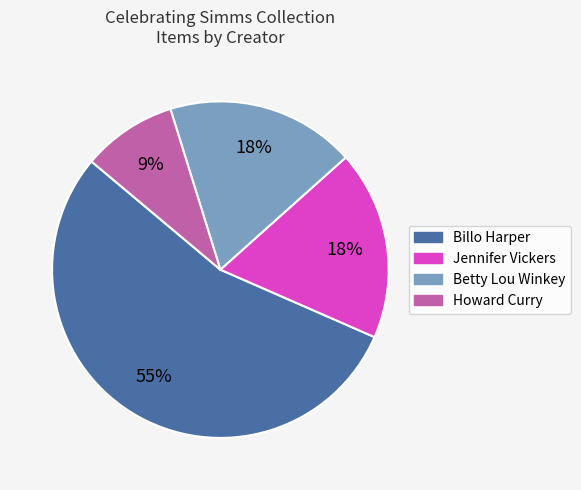

To the nearest percent, what is the average slice percentage?

25%